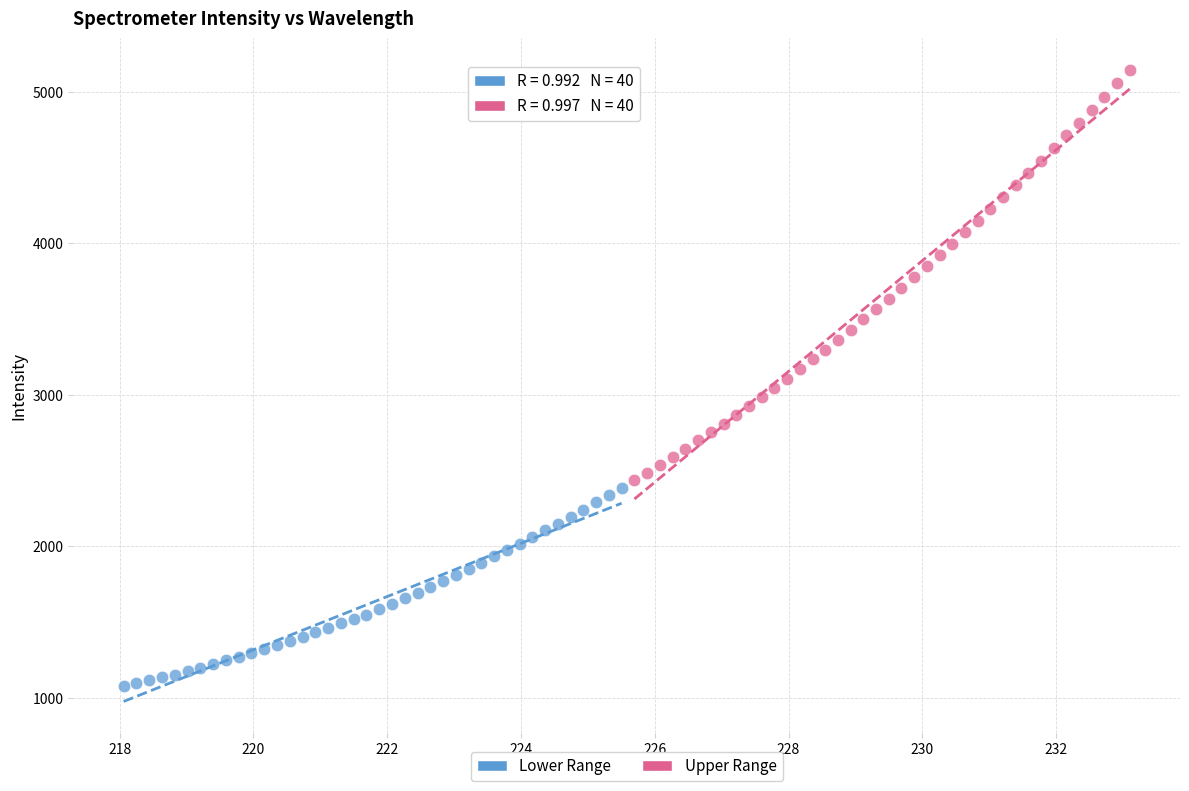

Which series contains the lowest Y value?

Lower Range